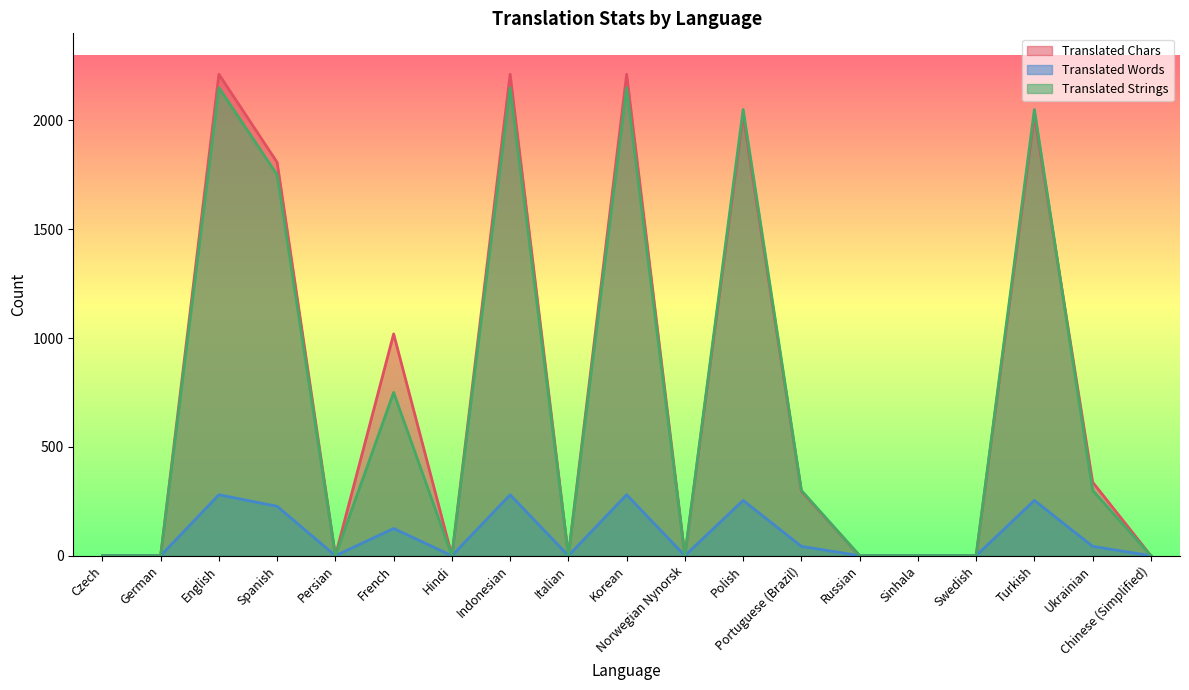

In translated, how many points are higher than both neighbors (excluding endpoints)?

6